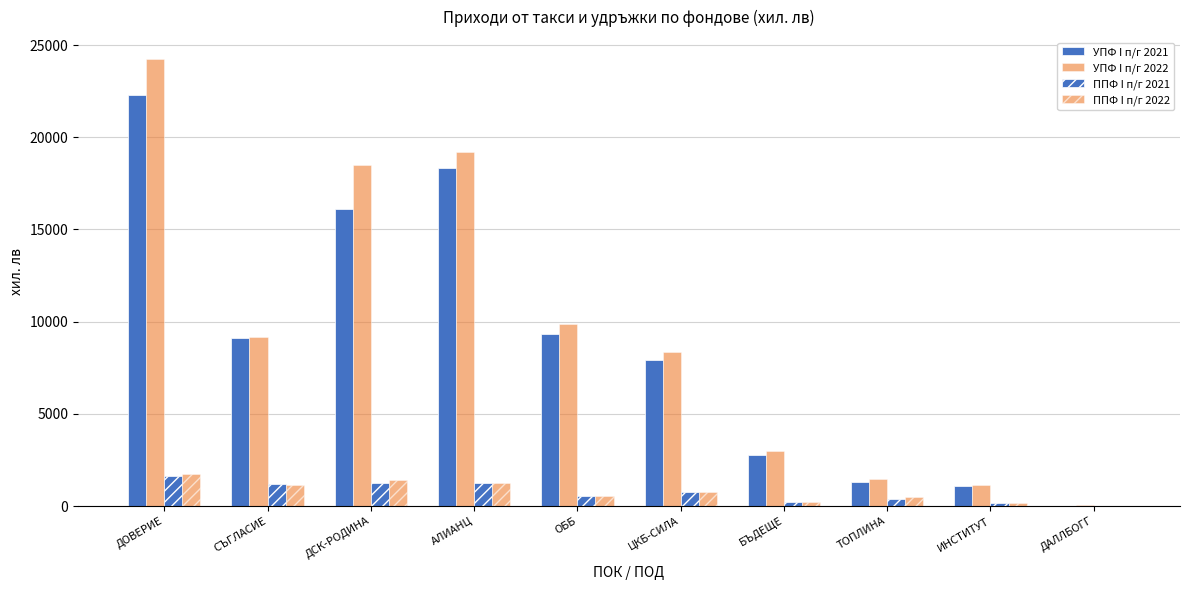

How many positive values does the УПФ I п/г 2021 series have?

9